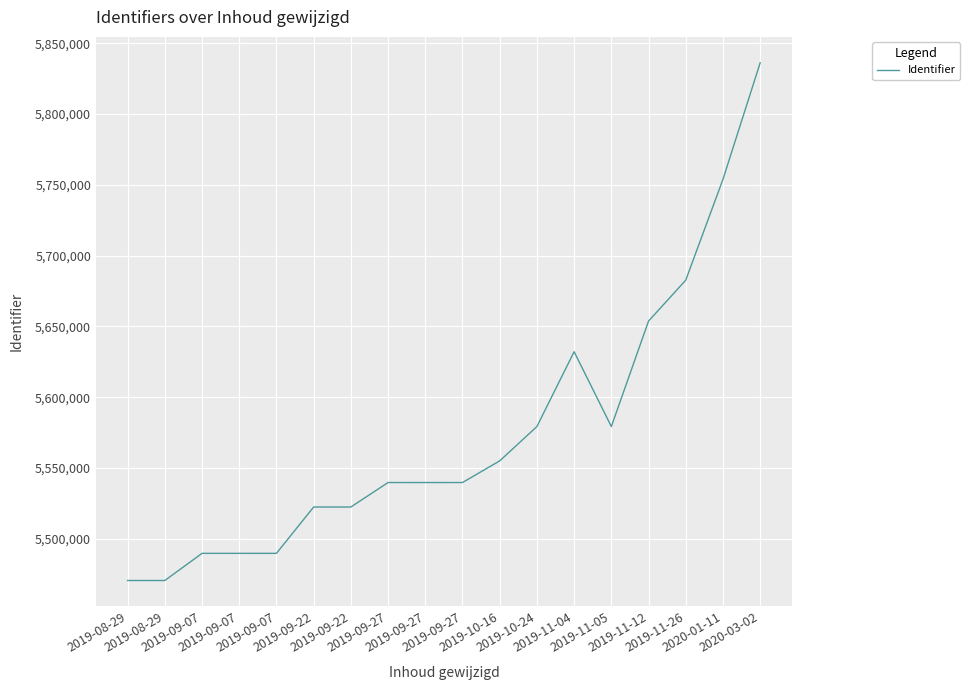

What is the change in value from 2019-09-27 to 2019-11-04?

+92397